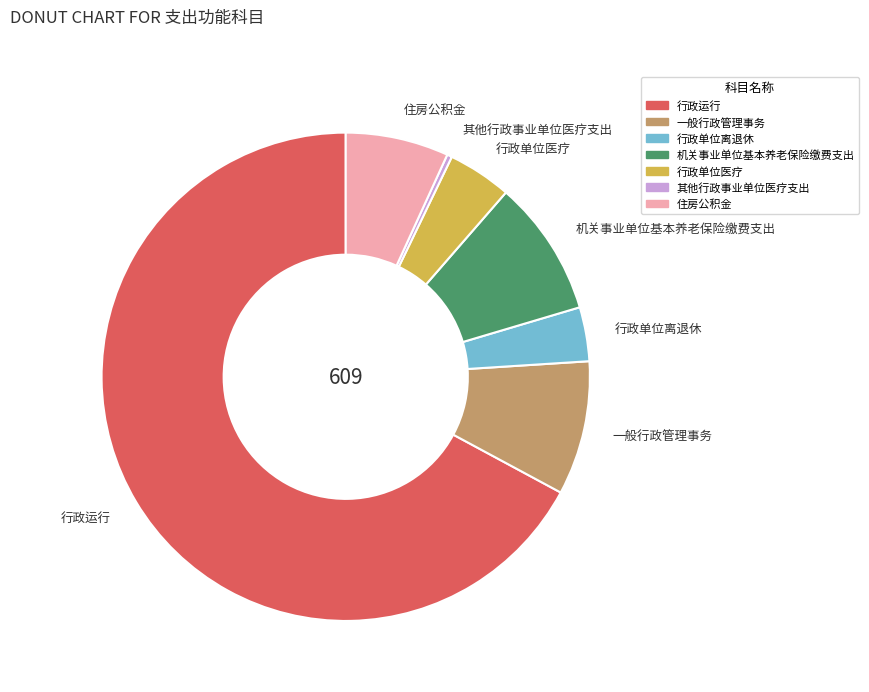

Count the number of slices in the pie.

7